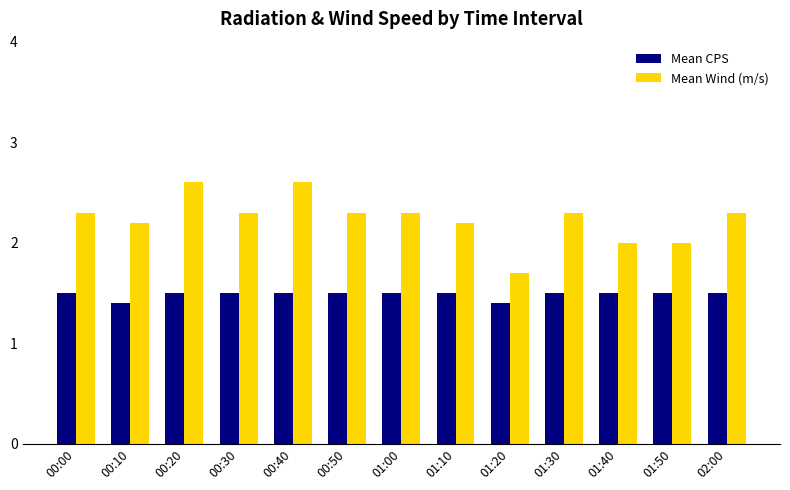

What is the minimum value for Mean Wind (m/s)?

1.7